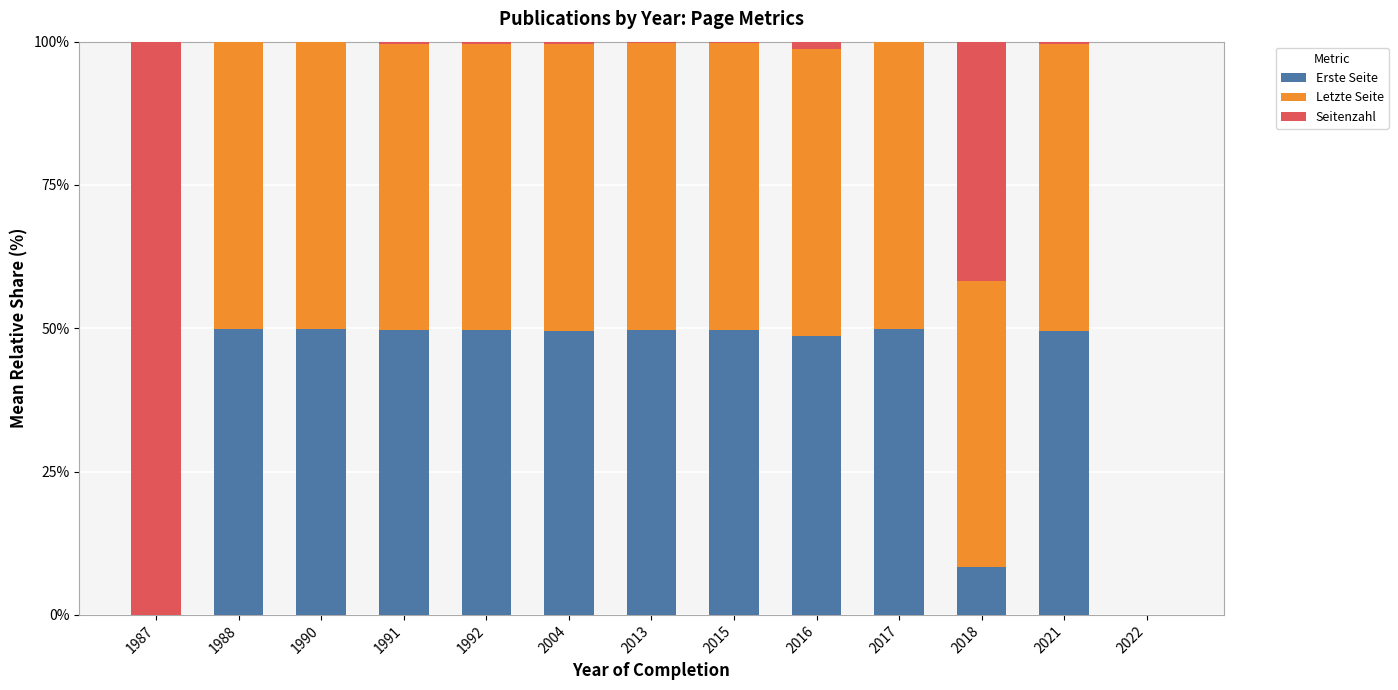

True or false: Erste Seite has a value of 83.5 at 2021.

False